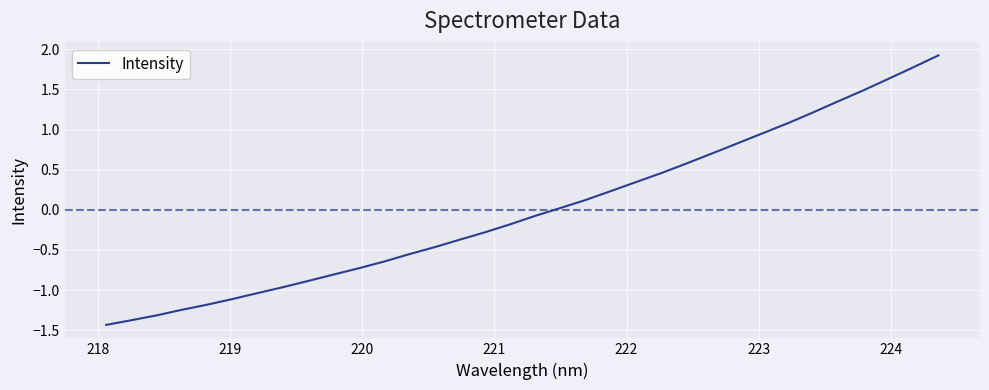

What is the difference between the maximum and minimum values?

3.4